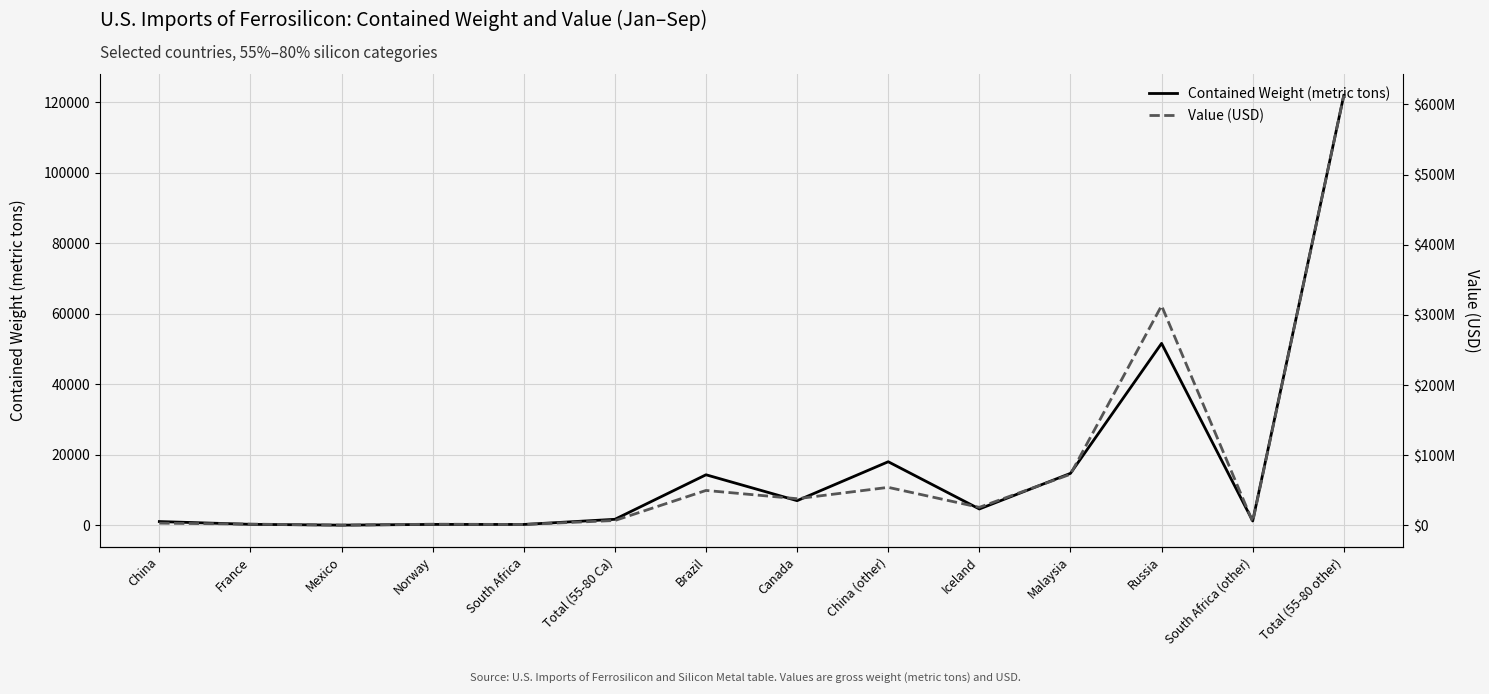

Reading right to left, extract all data points from this chart.

Contained Weight (metric tons): Total (55-80 other)=122000	South Africa (other)=1190	Russia=51600	Malaysia=14700	Iceland=4590	China (other)=18000	Canada=6950	Brazil=14300	Total (55-80 Ca)=1660	South Africa=197	Norway=210	Mexico=2	France=234	China=1020
Value (USD): Total (55-80 other)=613000000	South Africa (other)=4780000	Russia=313000000	Malaysia=72600000	Iceland=25400000	China (other)=53900000	Canada=37700000	Brazil=49500000	Total (55-80 Ca)=6630000	South Africa=954000	Norway=1350000	Mexico=6660	France=1460000	China=2850000